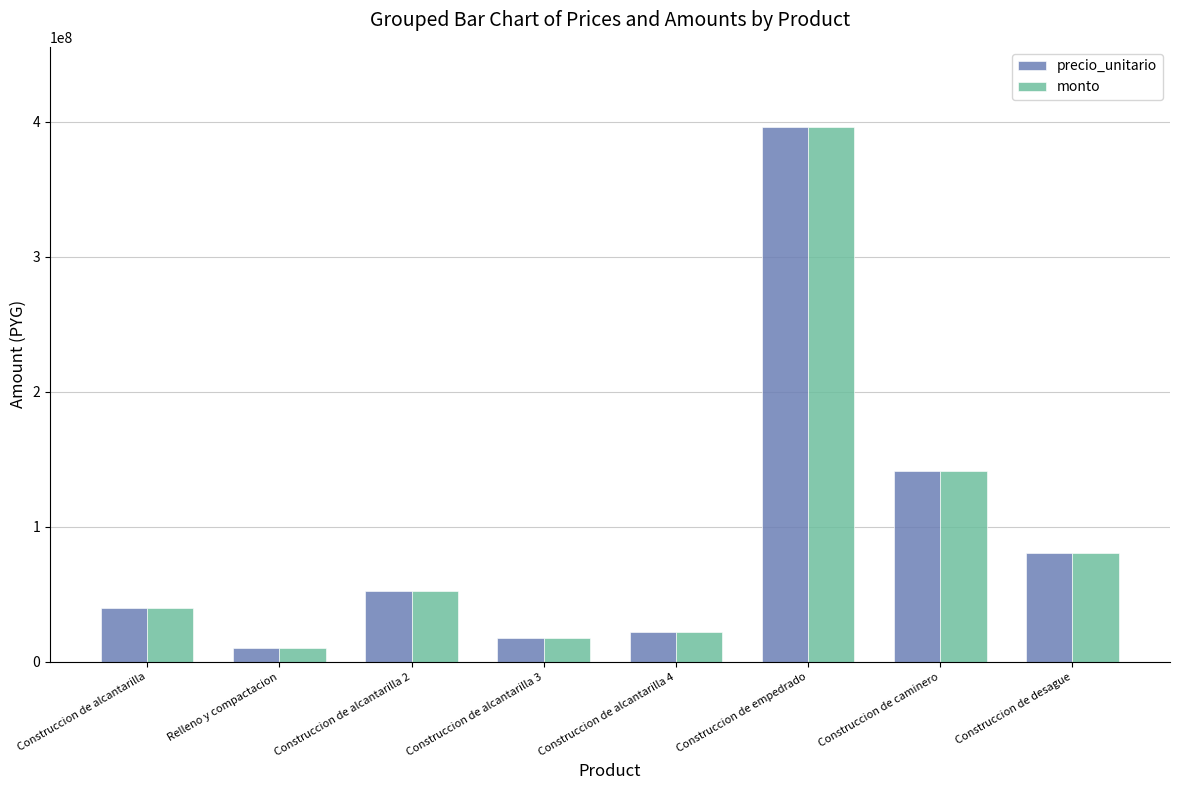

What is the value of the monto bar at the 6th from the left?

395901000